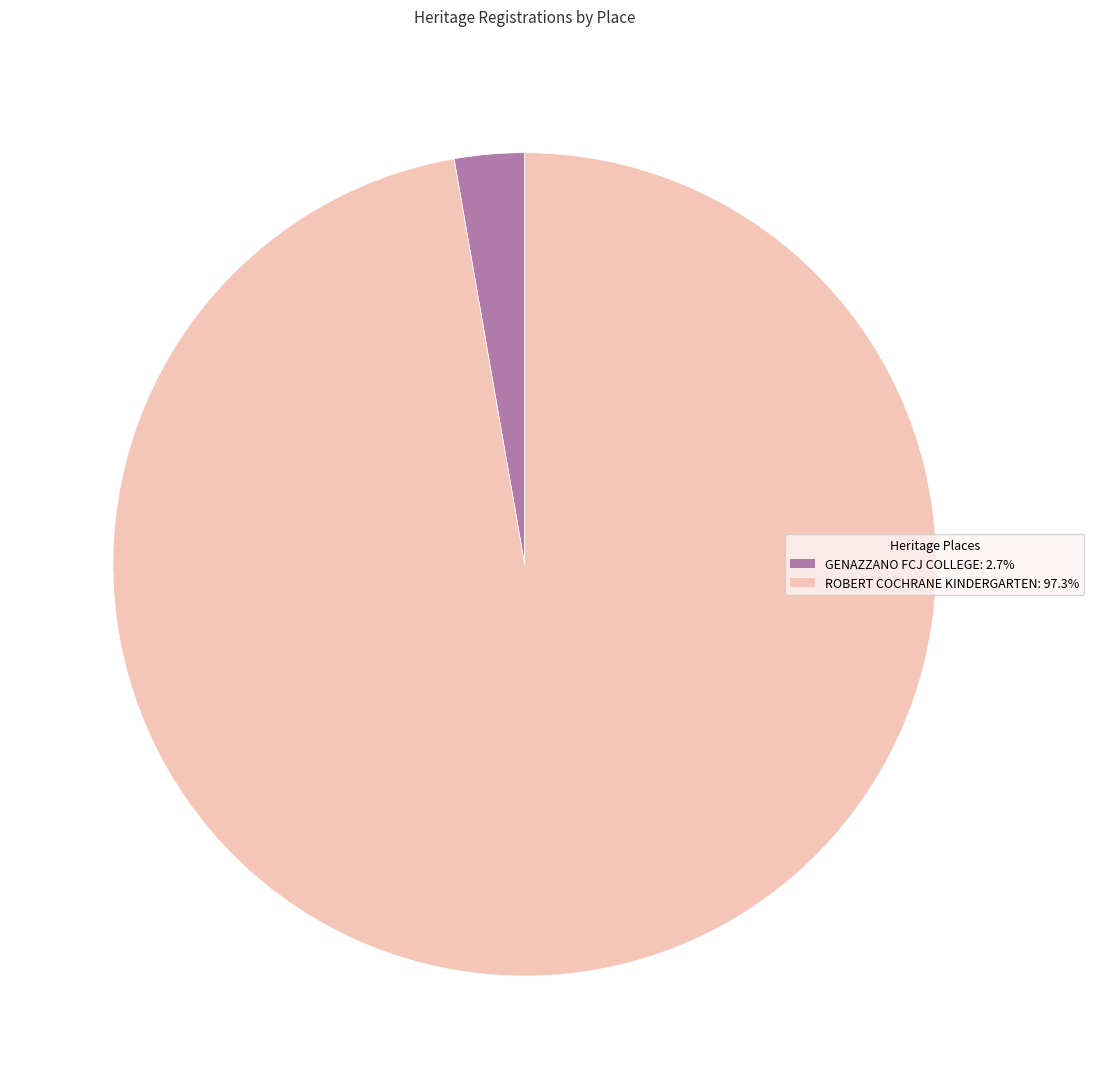

Does any single category account for the majority?

Yes